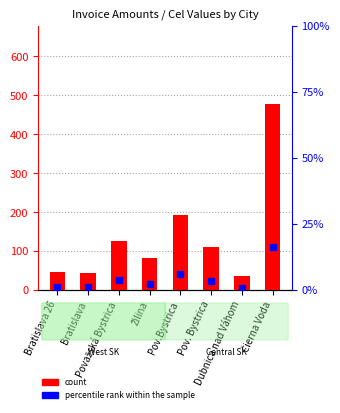

What are all the series names shown in the legend?

count, percentile rank within the sample